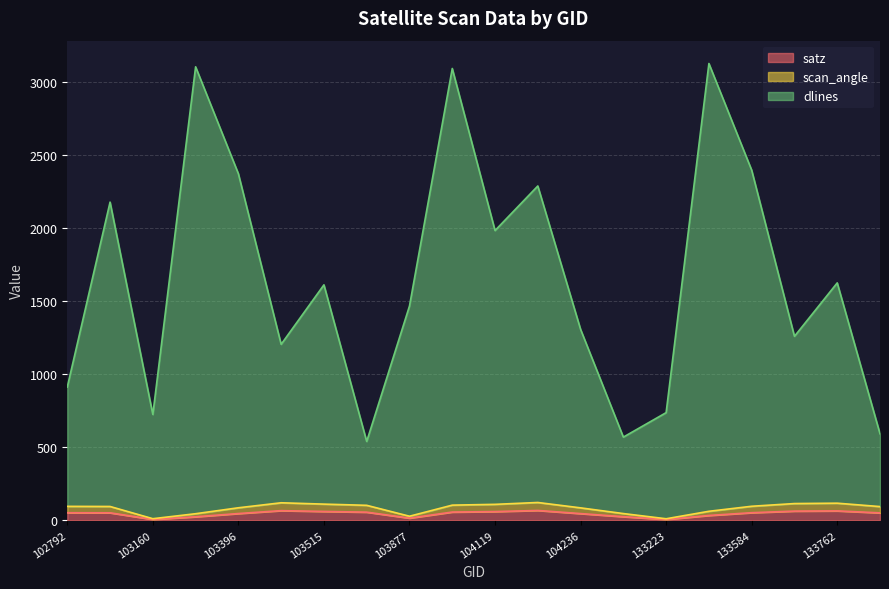

What are all the series names shown in the legend?

satz, scan_angle, dlines